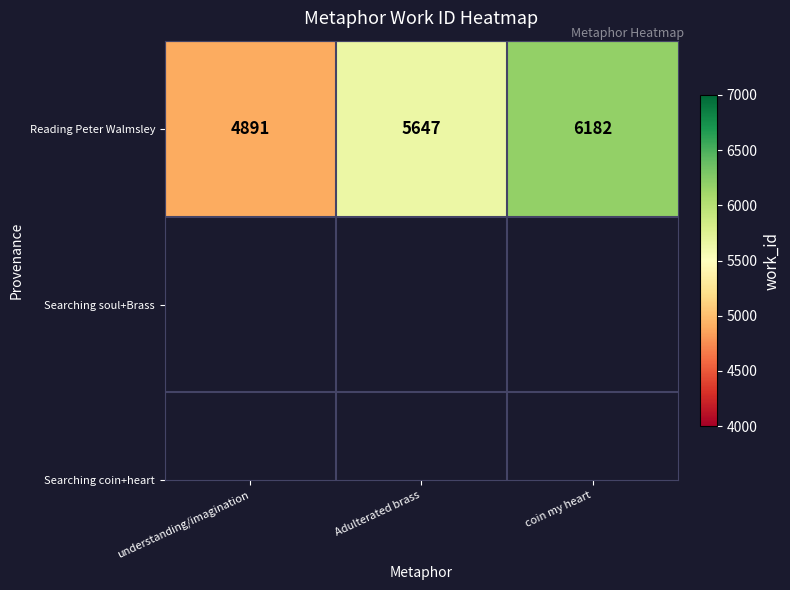

Rank the categories by value from highest to lowest.

coin my heart, Adulterated brass, understanding/imagination